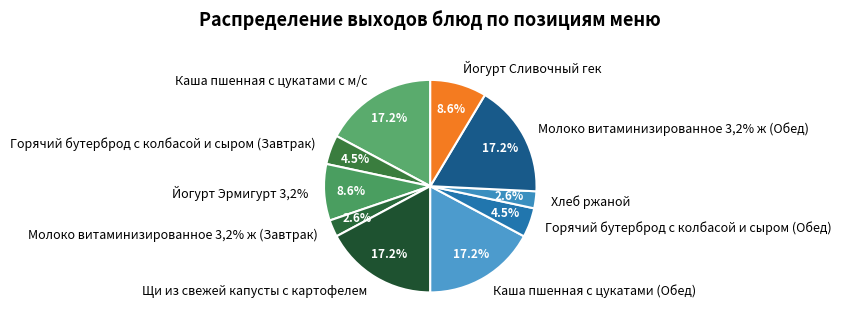

Which slice is the smallest?

Молоко витаминизированное 3,2% ж (Завтрак)